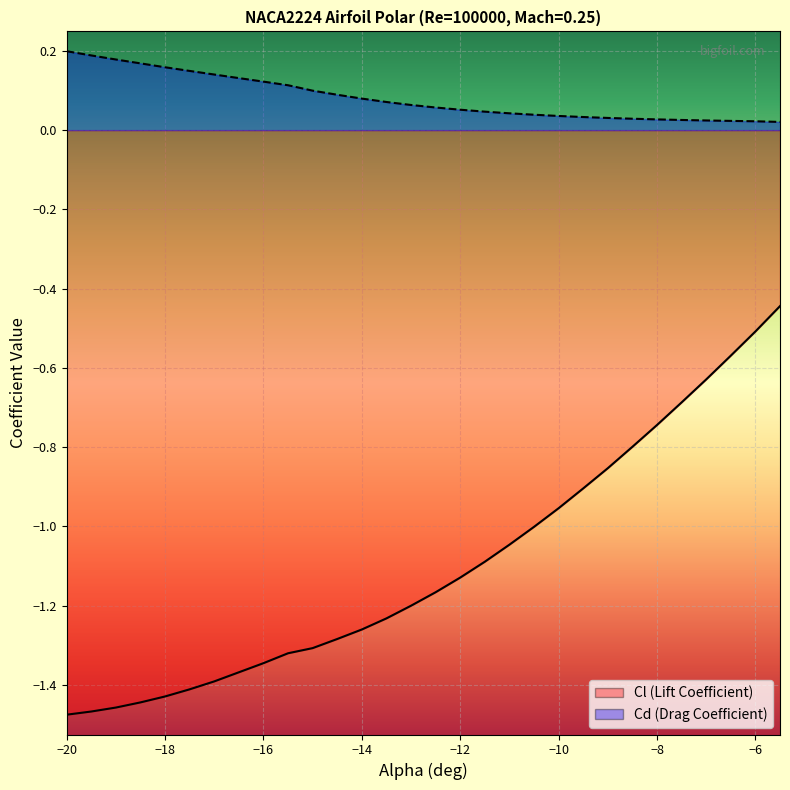

Which series has the largest total across all categories?

Cd